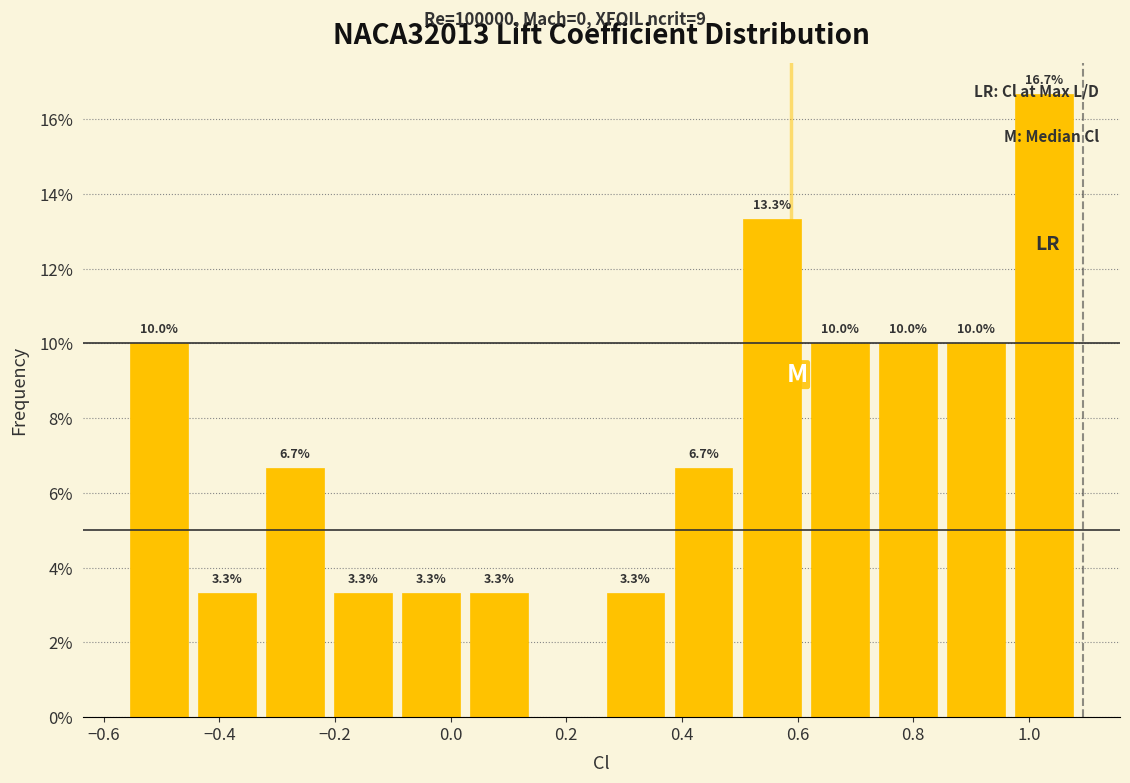

Over which range of the x-axis is the bar tallest?

0.96 to 1.08